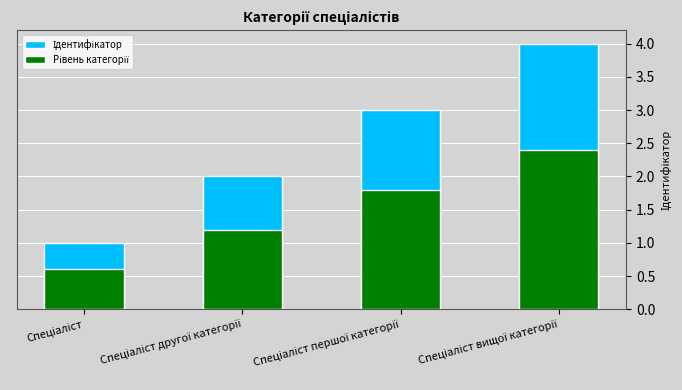

What is the value of the Ідентифікатор bar at the 1st from the left?

1.0